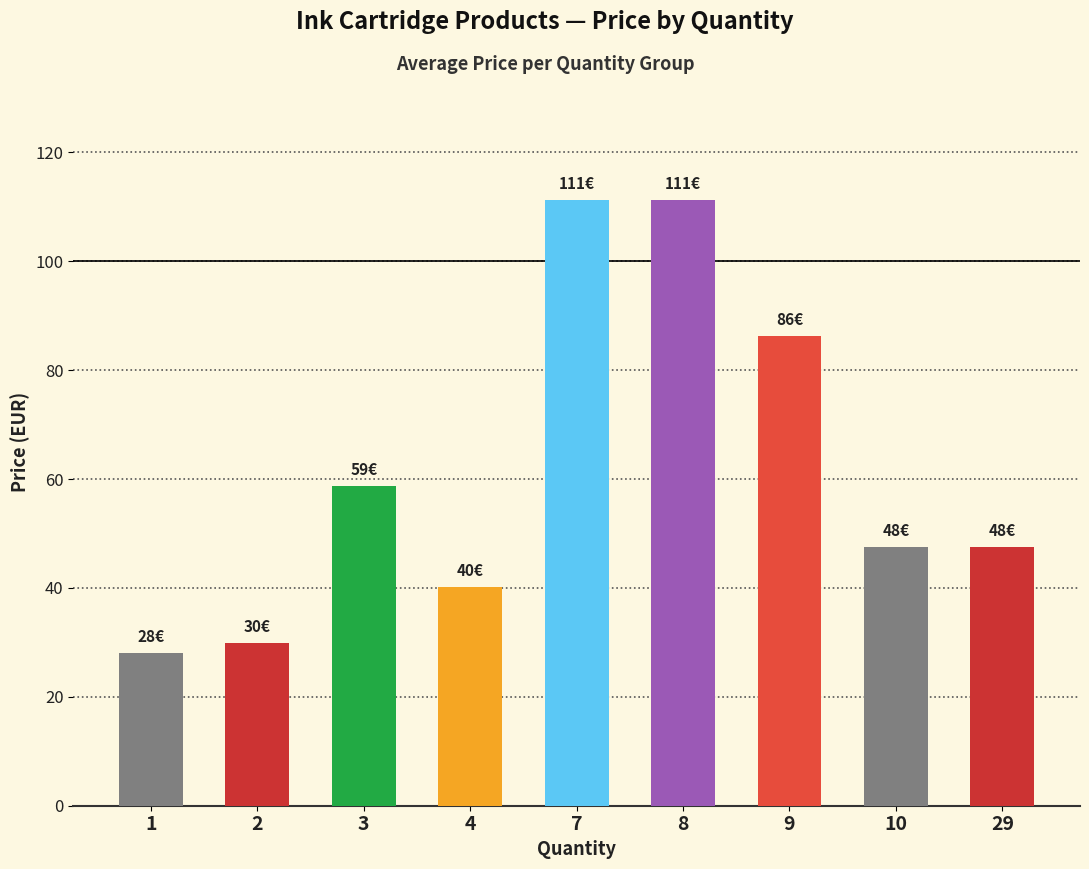

Between 3 and 10, which is larger?

3